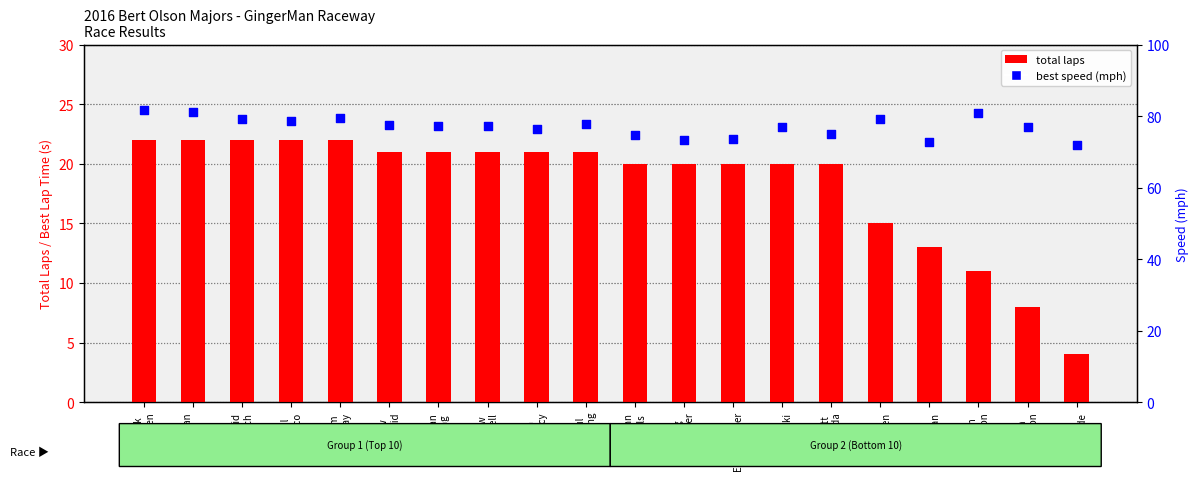

Which series reaches the maximum Y coordinate?

best speed (mph)